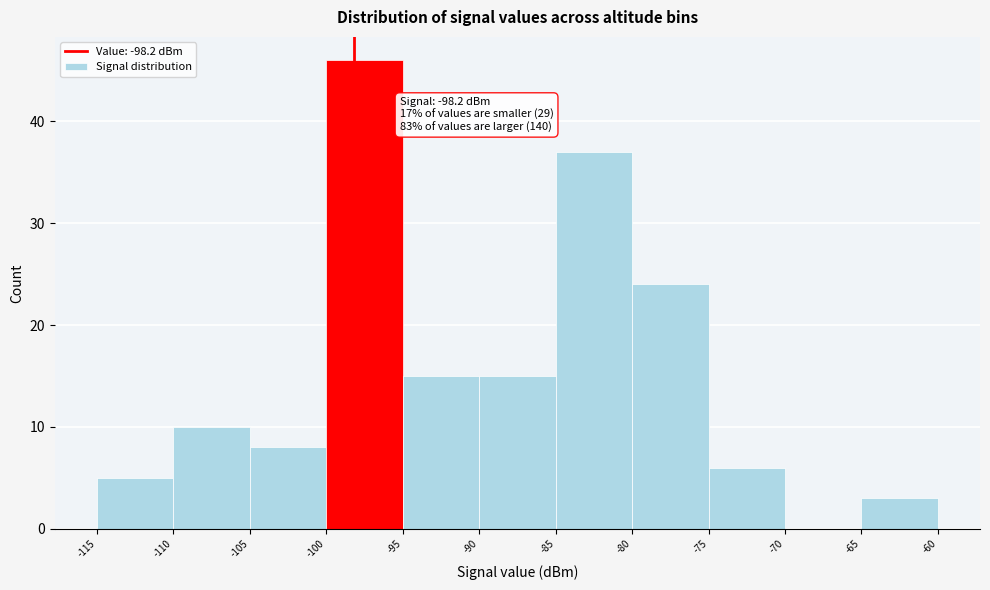

Which range on the x-axis has the tallest bar?

-100 to -95